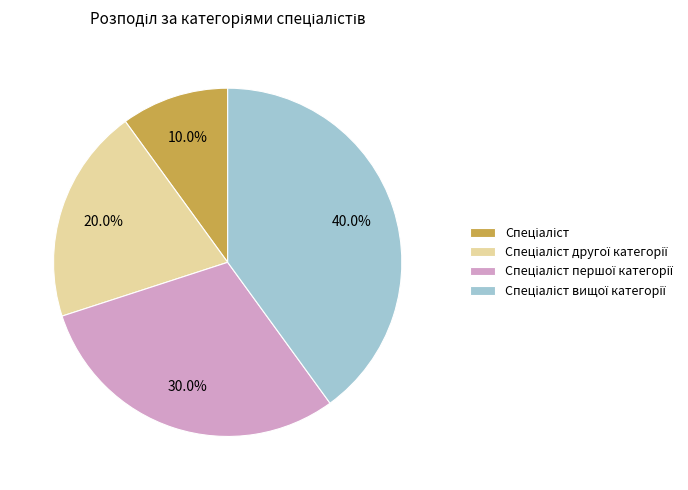

Is there any slice that represents more than half of the pie?

No